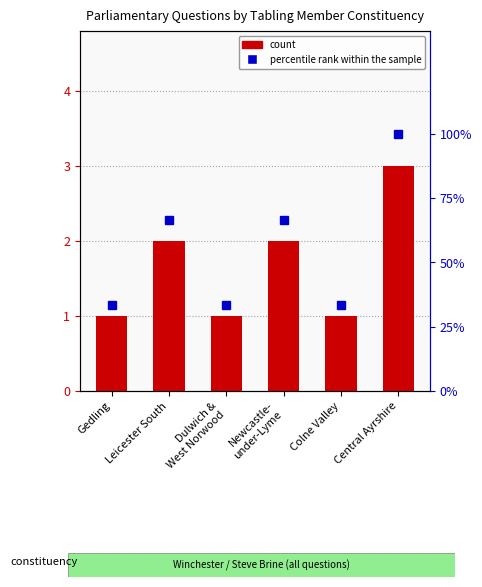

How many data points does each series have?

6